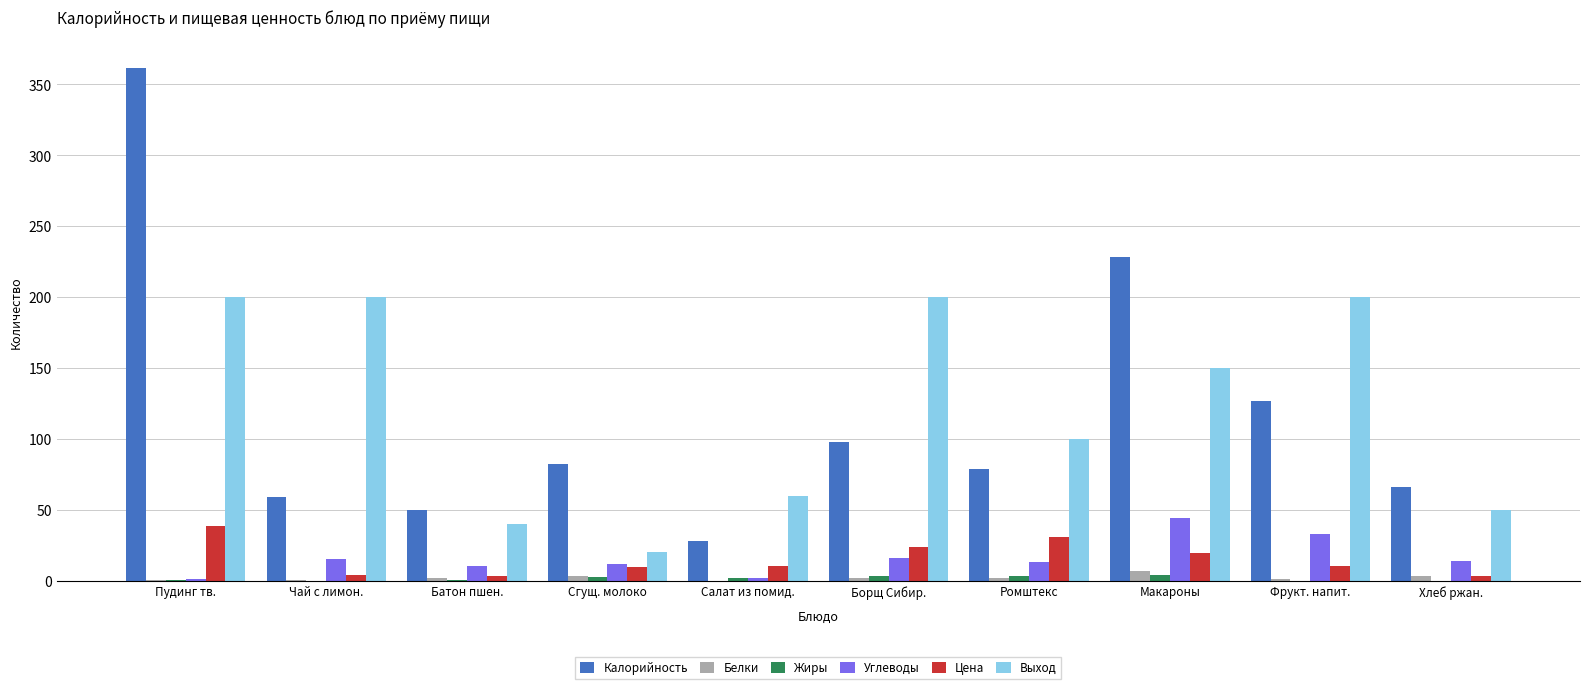

What is the sum of all Калорийность values?

1178.1